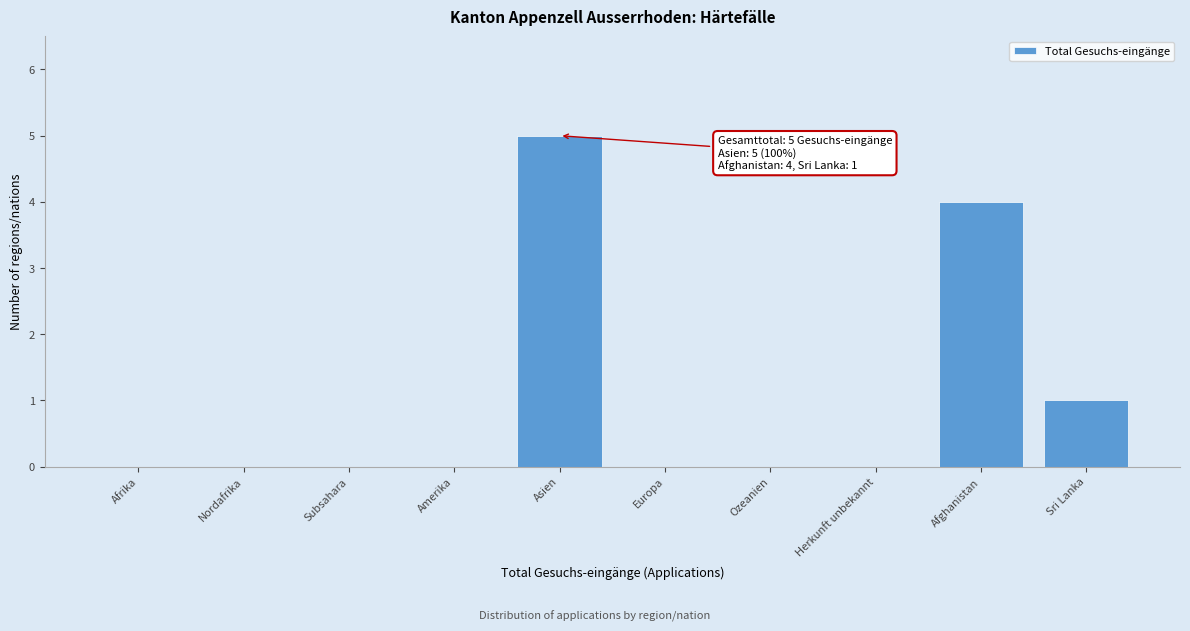

Reading left to right, extract all data points from this chart.

Afrika=0	Nordafrika=0	Subsahara=0	Amerika=0	Asien=5	Europa=0	Ozeanien=0	Herkunft unbekannt=0	Afghanistan=4	Sri Lanka=1